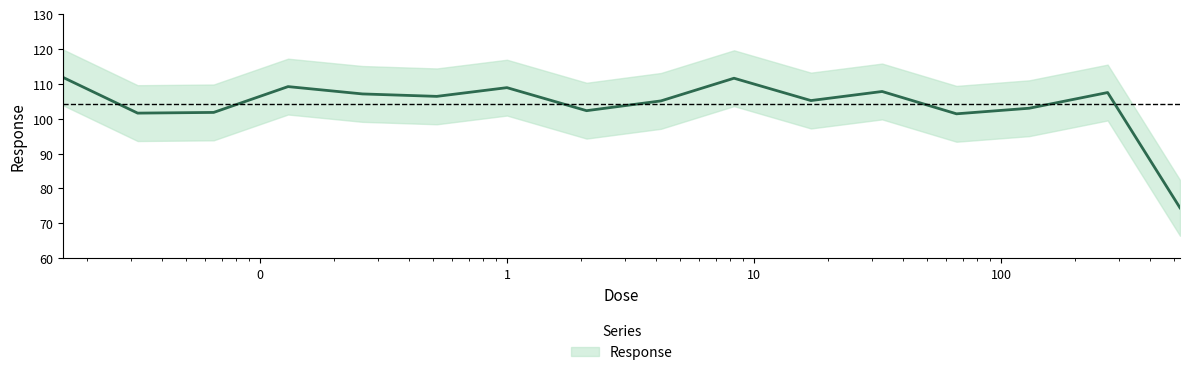

At which category does the chart reach its peak across all series?

0.016